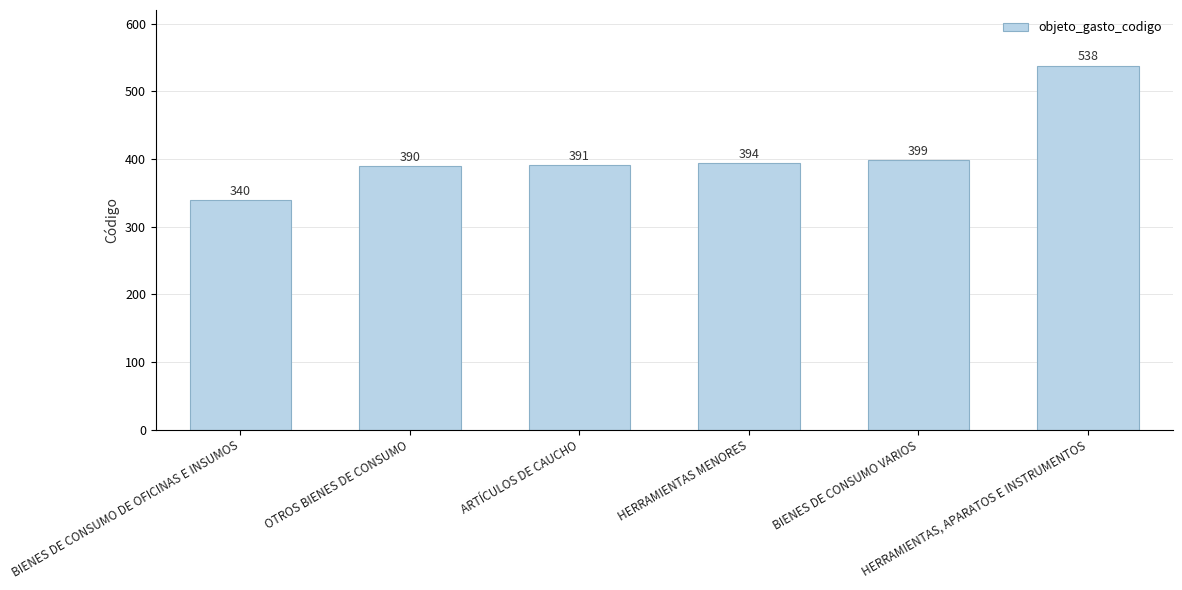

Rank the categories by value from highest to lowest.

HERRAMIENTAS, APARATOS E INSTRUMENTOS, BIENES DE CONSUMO VARIOS, HERRAMIENTAS MENORES, ARTÍCULOS DE CAUCHO, OTROS BIENES DE CONSUMO, BIENES DE CONSUMO DE OFICINAS E INSUMOS